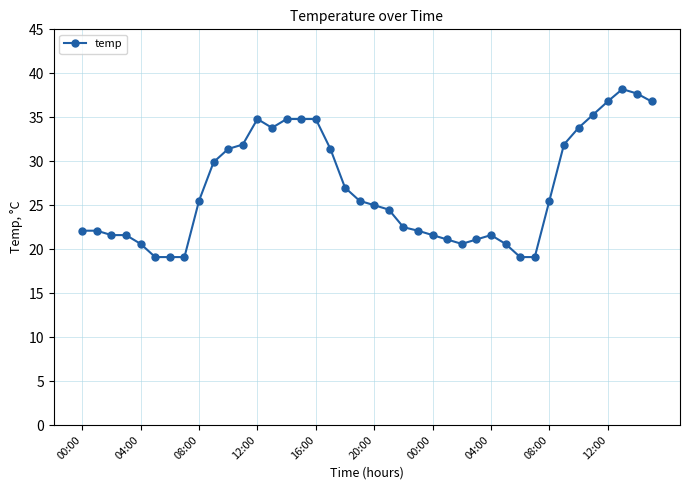

True or false: the data has more than 1 interior local peaks.

True